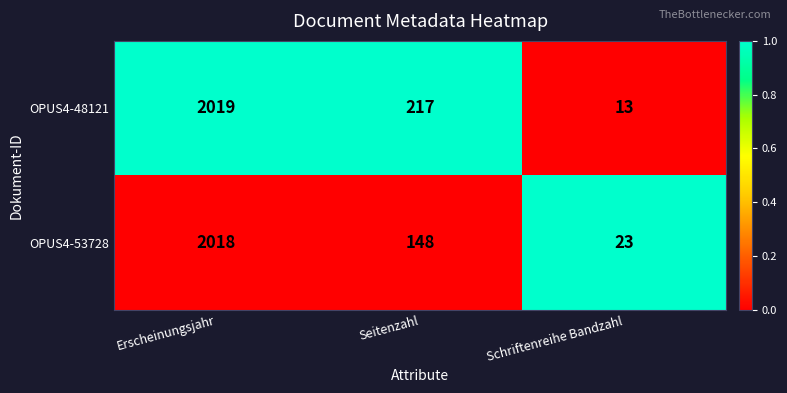

How many categories are shown in the chart?

3